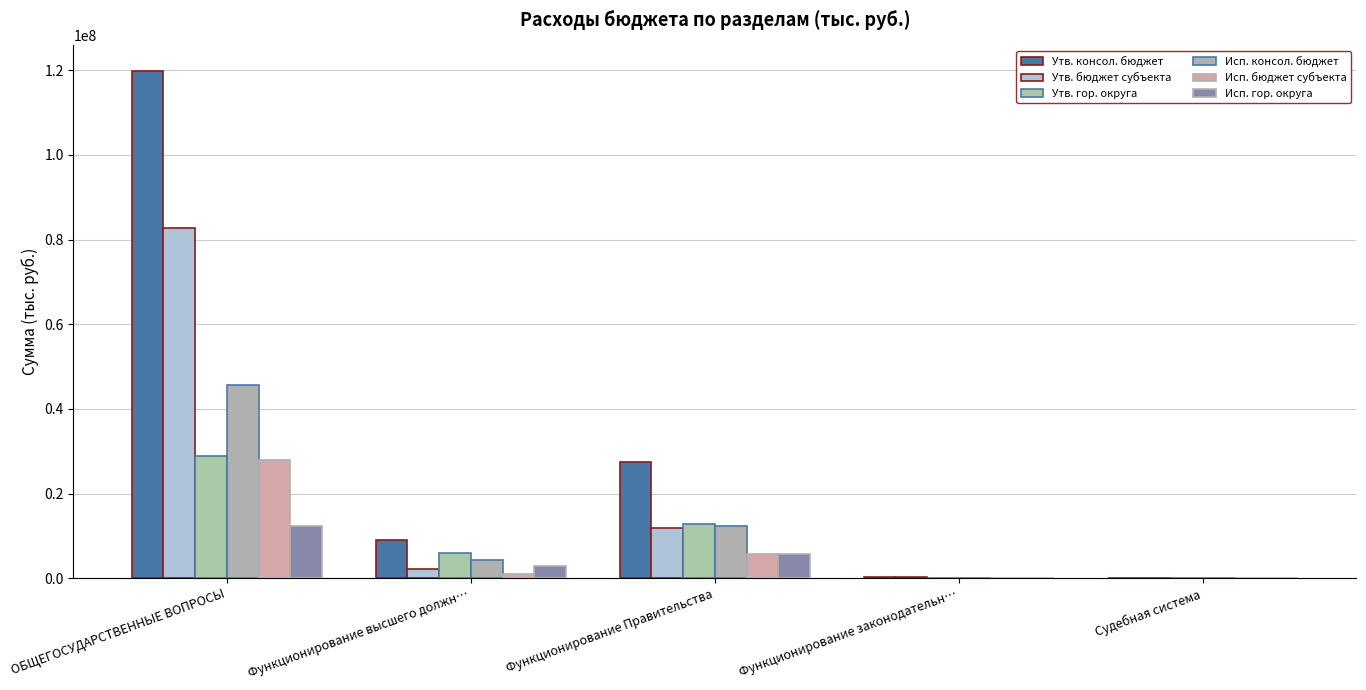

How many groups of bars are there?

5